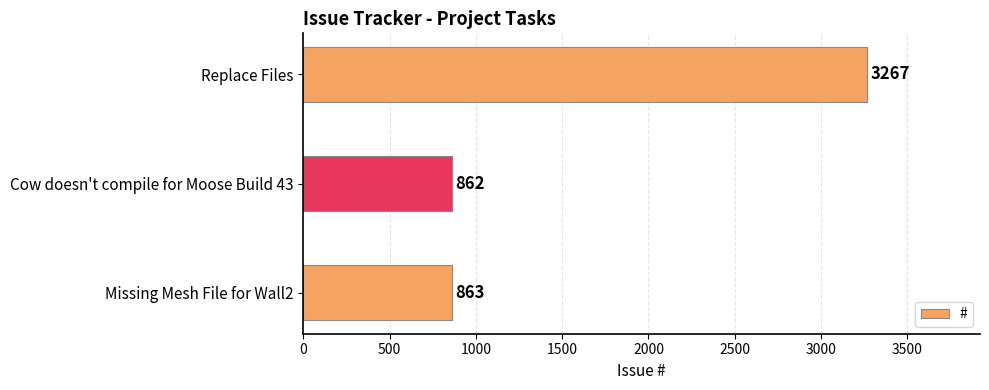

What is the difference between the maximum and second lowest values?

2404